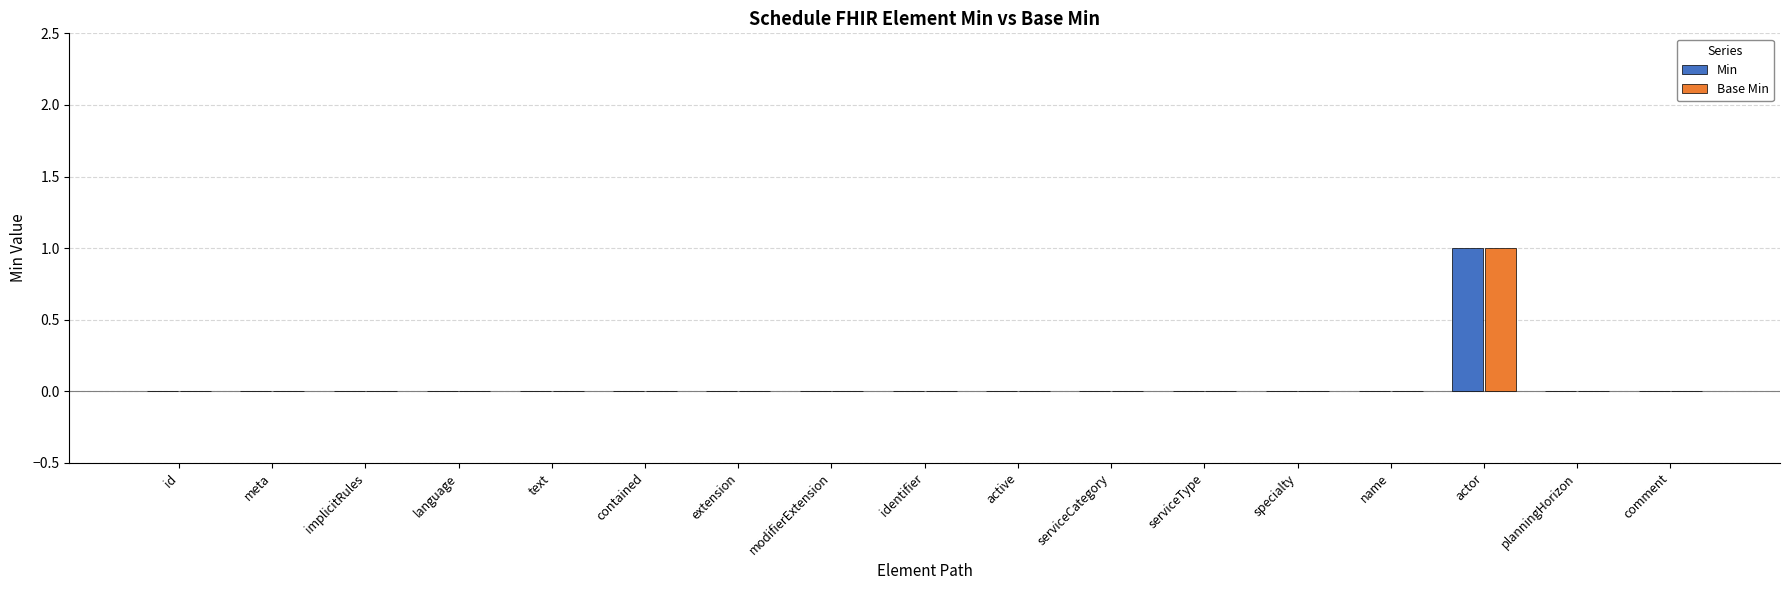

Reading left to right, extract all data points from this chart.

Min: id=0	meta=0	implicitRules=0	language=0	text=0	contained=0	extension=0	modifierExtension=0	identifier=0	active=0	serviceCategory=0	serviceType=0	specialty=0	name=0	actor=1	planningHorizon=0	comment=0
Base Min: id=0	meta=0	implicitRules=0	language=0	text=0	contained=0	extension=0	modifierExtension=0	identifier=0	active=0	serviceCategory=0	serviceType=0	specialty=0	name=0	actor=1	planningHorizon=0	comment=0